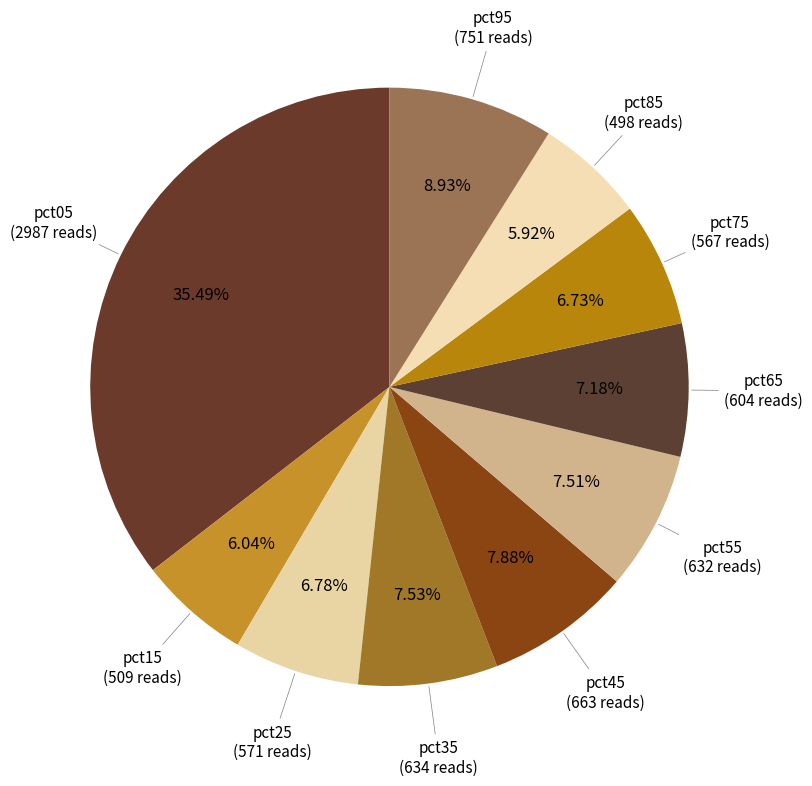

How many segments does this pie chart have?

10